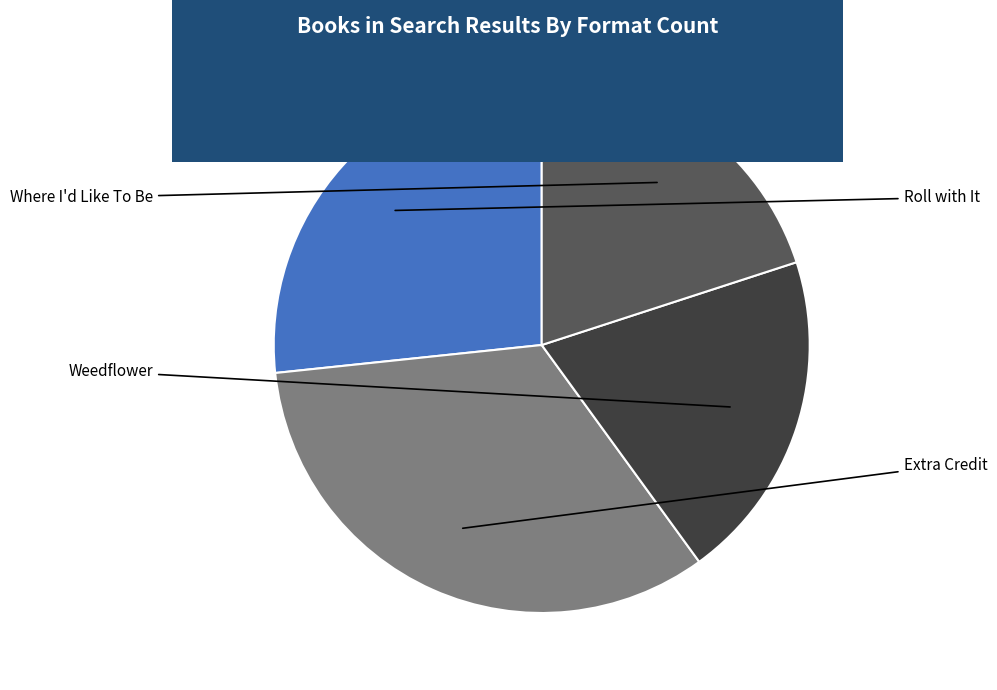

Is there any slice that represents more than half of the pie?

No